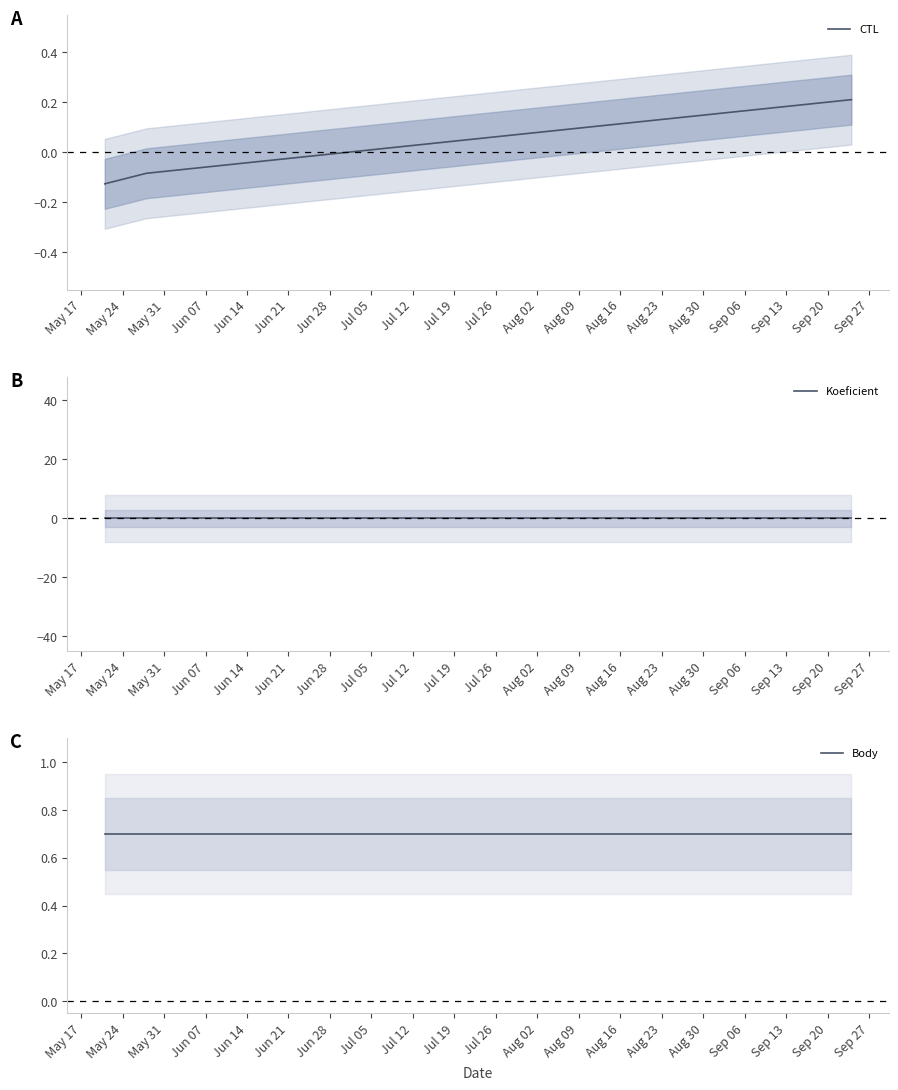

What is the maximum value for CTL?

0.2